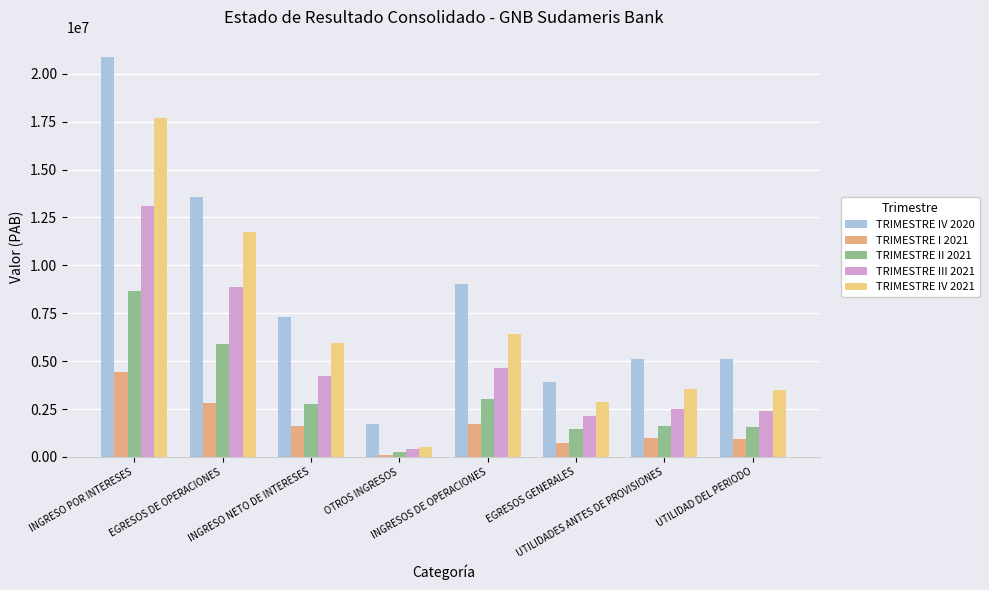

How many bars are there in each group?

5